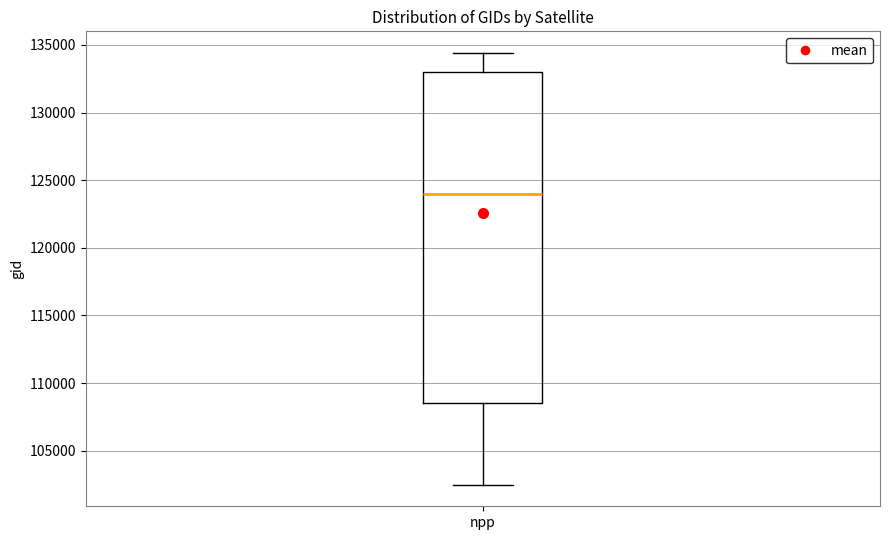

Where does the median line of the box for npp sit on the y-axis? The values are not printed on the chart, so give them approximately, as read against the axis.

124000